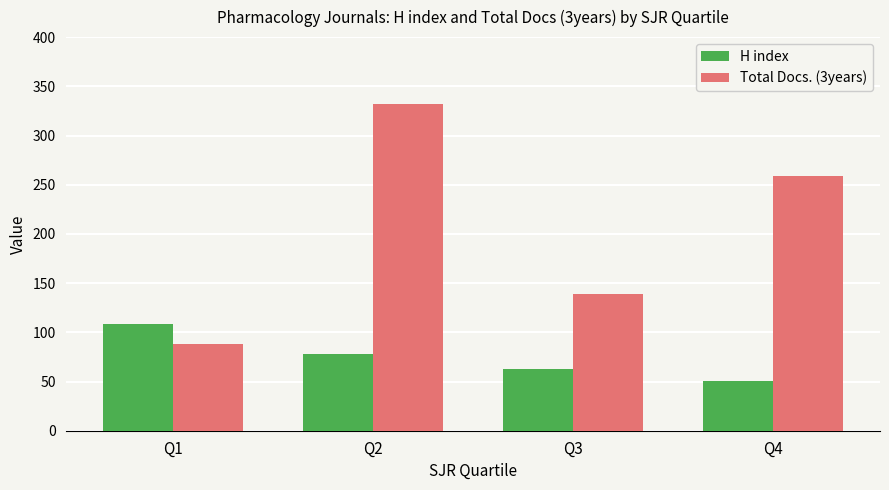

What is the minimum value shown in the chart?

51